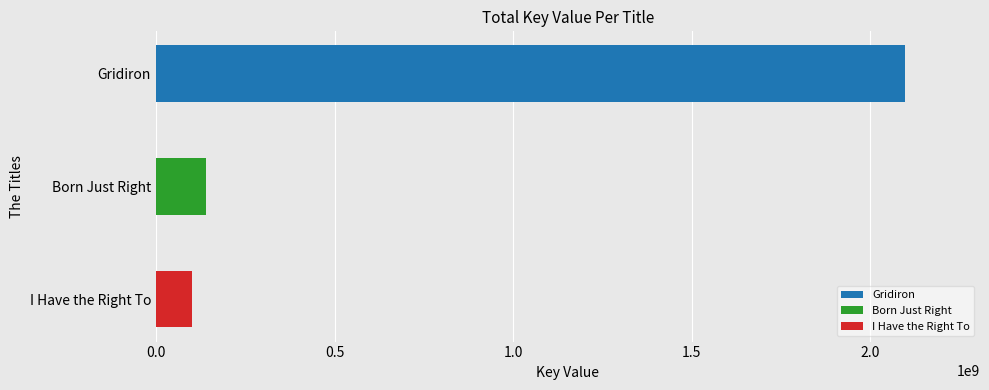

What is the value of the 1st bar from the top?

2096906556